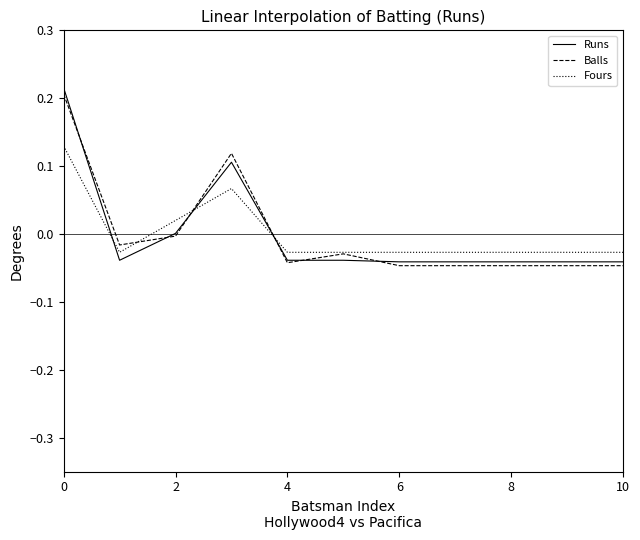

How many intersections are there between Fours and Runs?

3